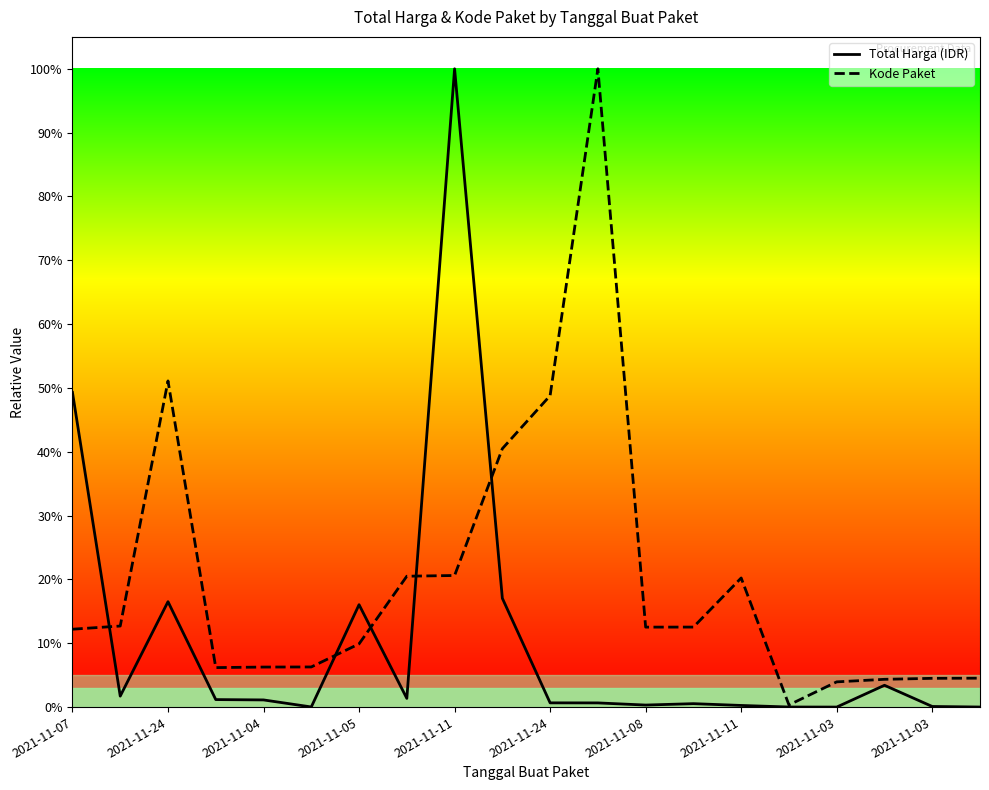

Is it true that Total Harga (IDR) equals 0.0 at 2021-11-03?

True